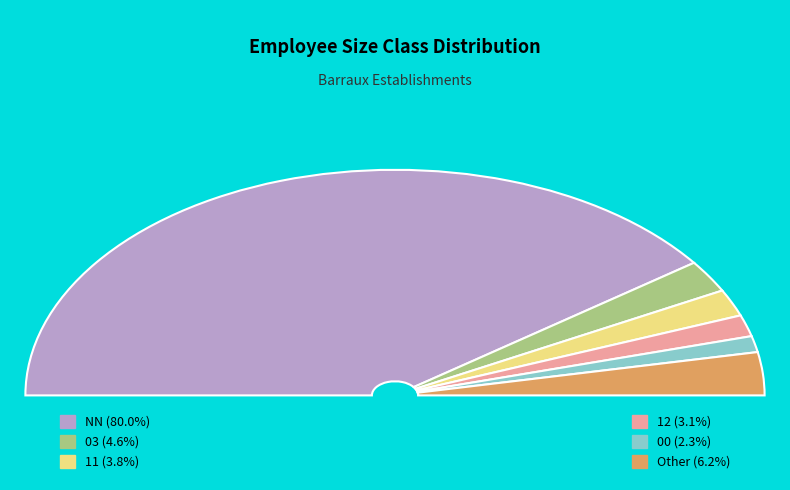

Is it true that 11 is 1% of the pie?

False